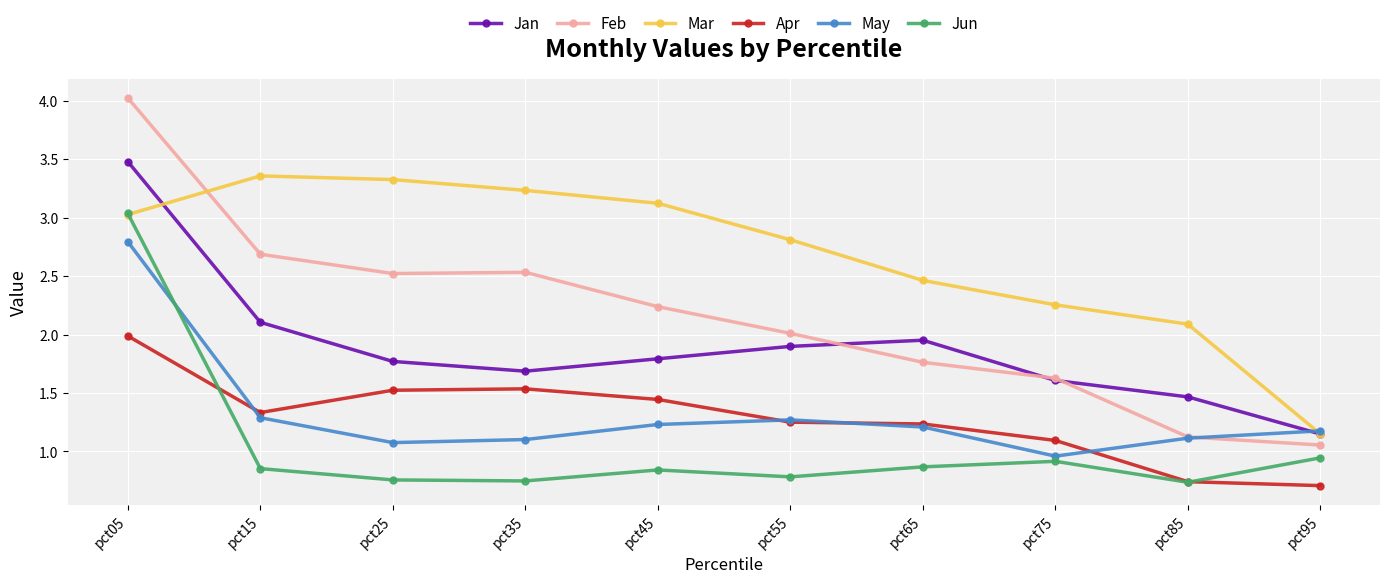

Is it true that Mar equals 0.8 at pct95?

False